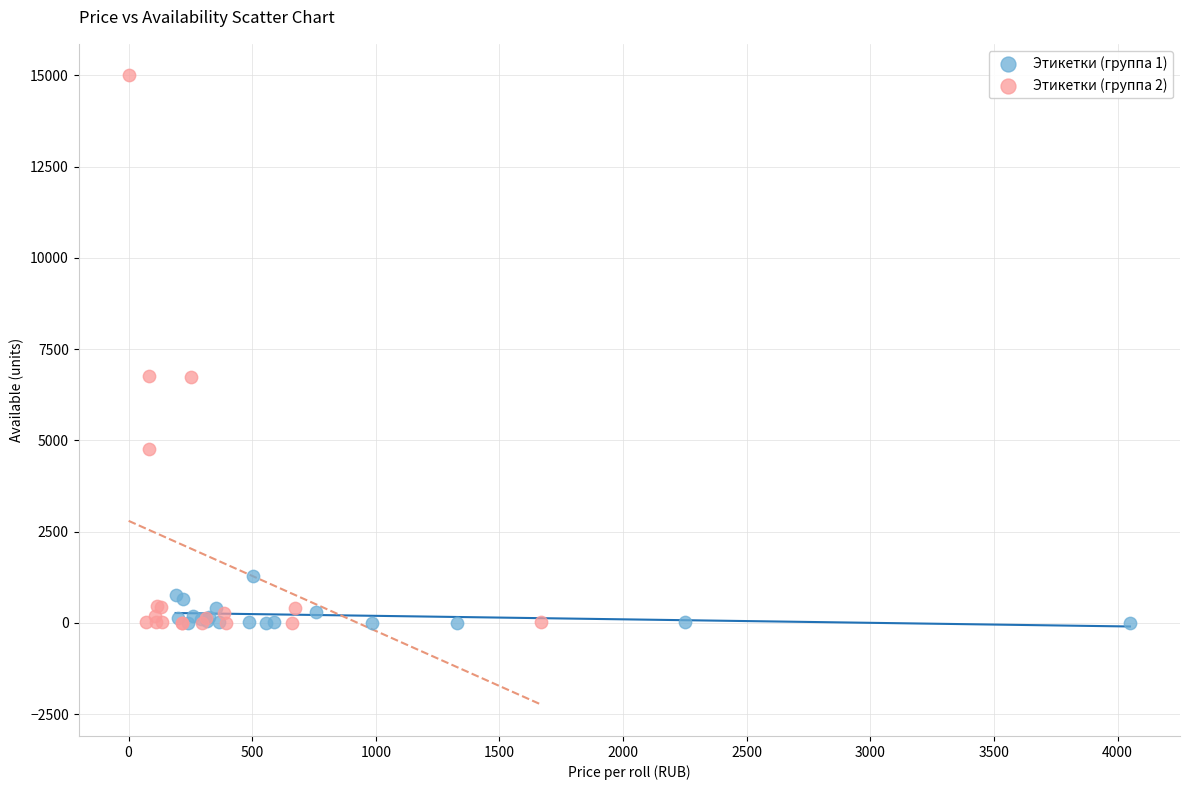

Which series contains the highest Y value?

Этикетки (группа 2)